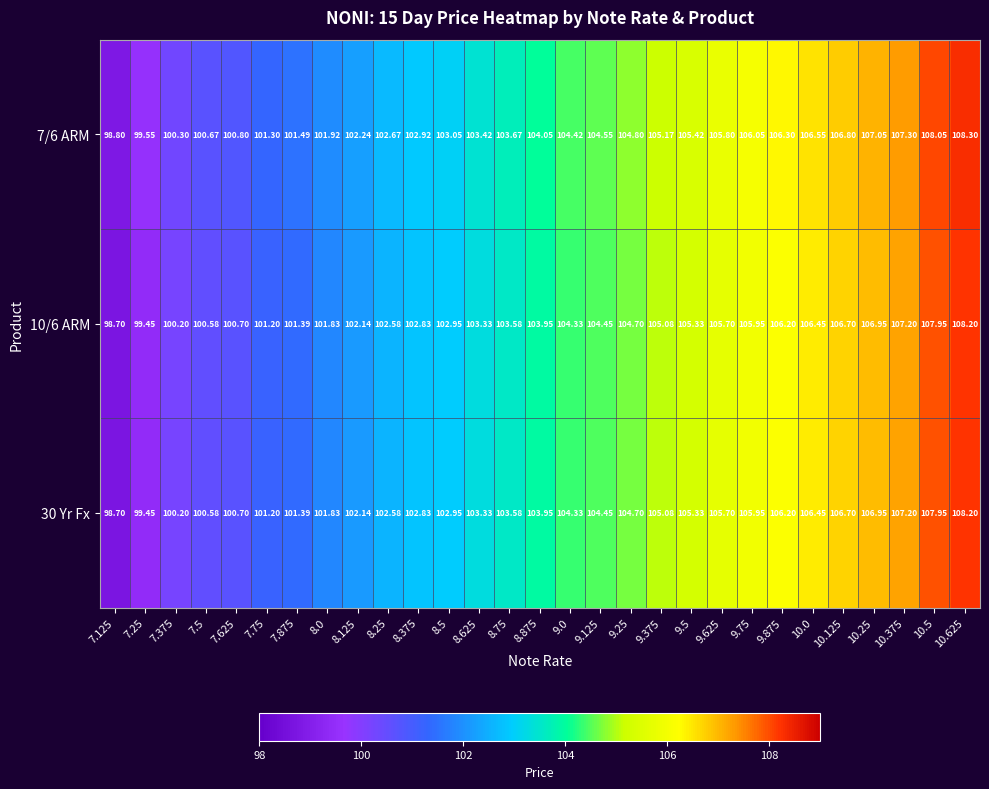

Is the value of 10/6 ARM at 8.25 greater than the value of 7/6 ARM at 9.75?

No